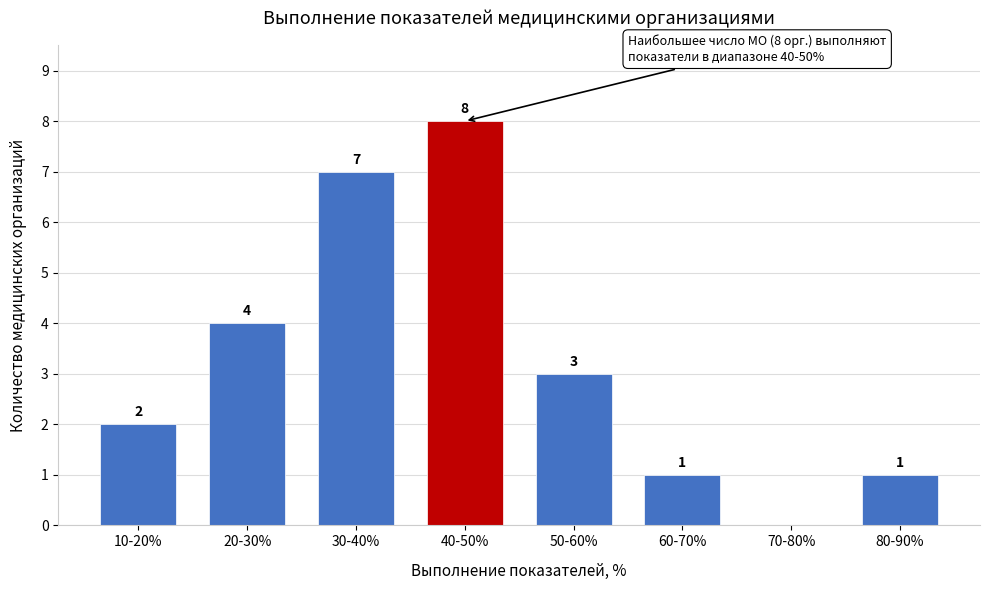

Reading left to right, extract all data points from this chart.

10-20%=2	20-30%=4	30-40%=7	40-50%=8	50-60%=3	60-70%=1	70-80%=0	80-90%=1